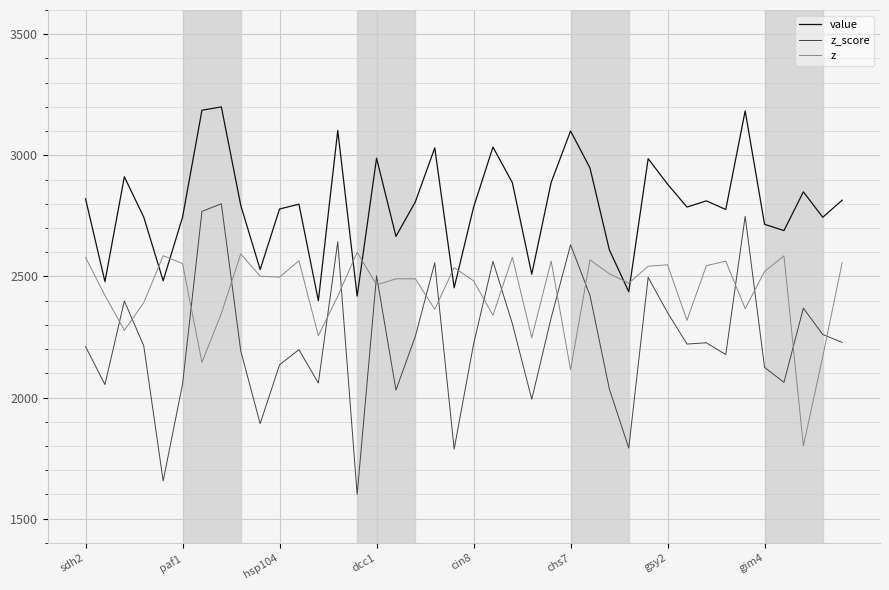

Which series has the largest total across all categories?

value